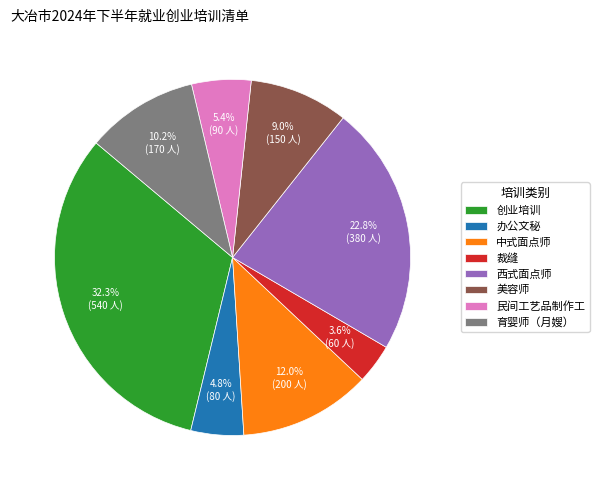

Approximately how many times larger is the value at 美容师 compared to 裁缝?

2.5